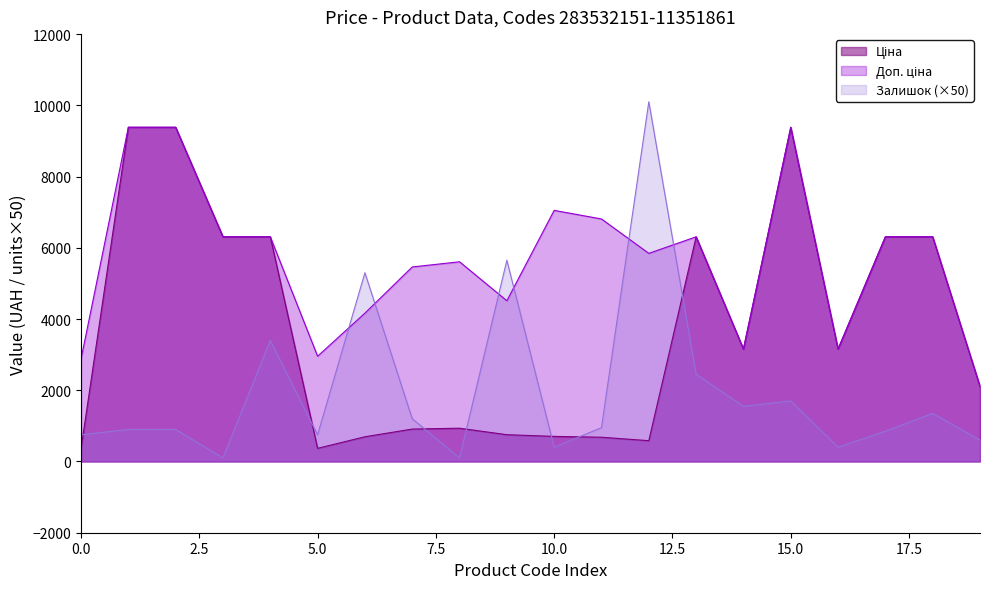

In Залишок, how many points are lower than both neighbors (excluding endpoints)?

6